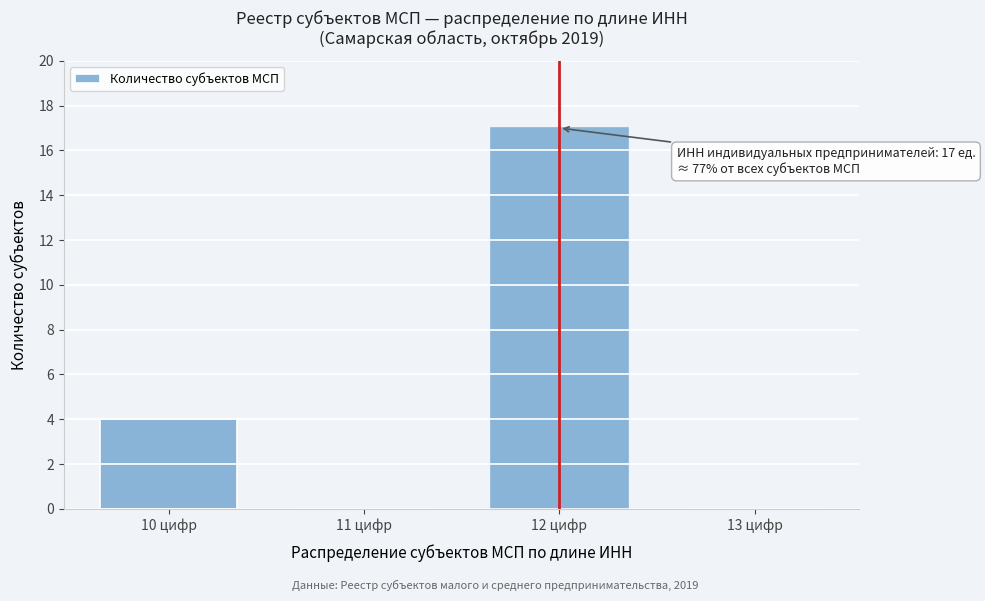

Reading right to left, list all the values displayed in this chart.

13 цифр=0	12 цифр=17	11 цифр=0	10 цифр=4